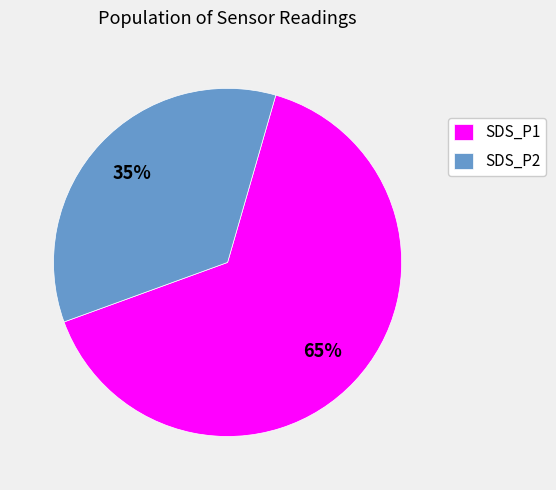

Is it true that SDS_P2 is 43% of the pie?

False